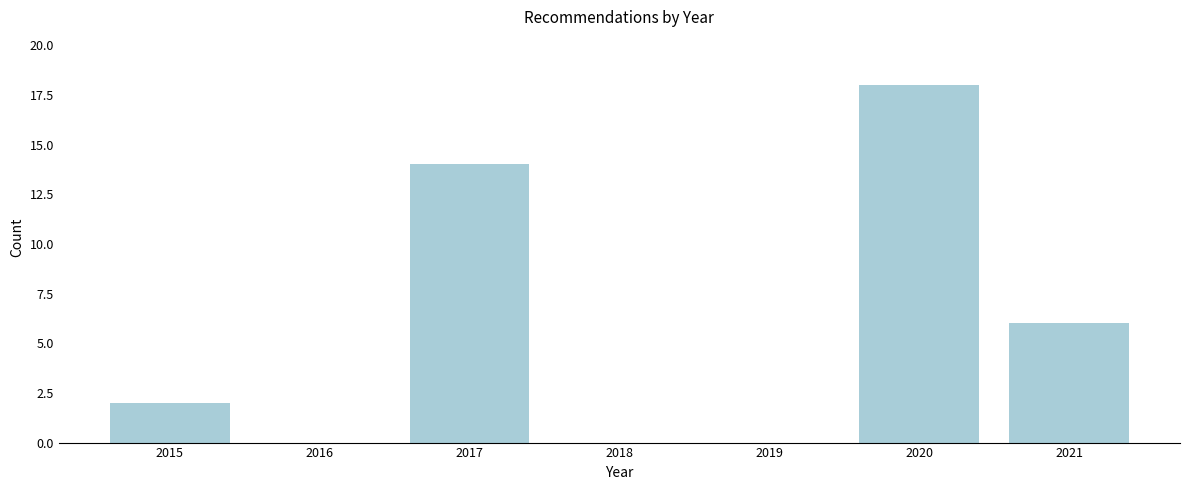

Reading right to left, transcribe all the data shown in this chart.

2021=6	2020=18	2019=0	2018=0	2017=14	2016=0	2015=2